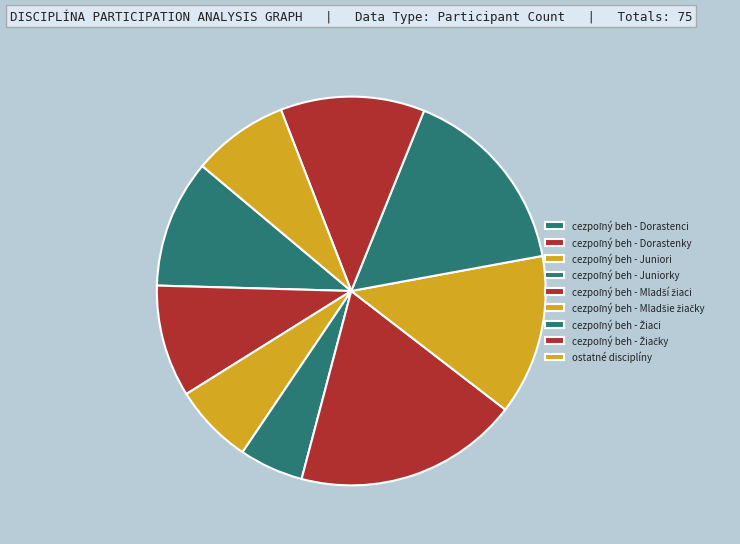

To the nearest percent, what is the difference between the largest and smallest slice percentages?

14%